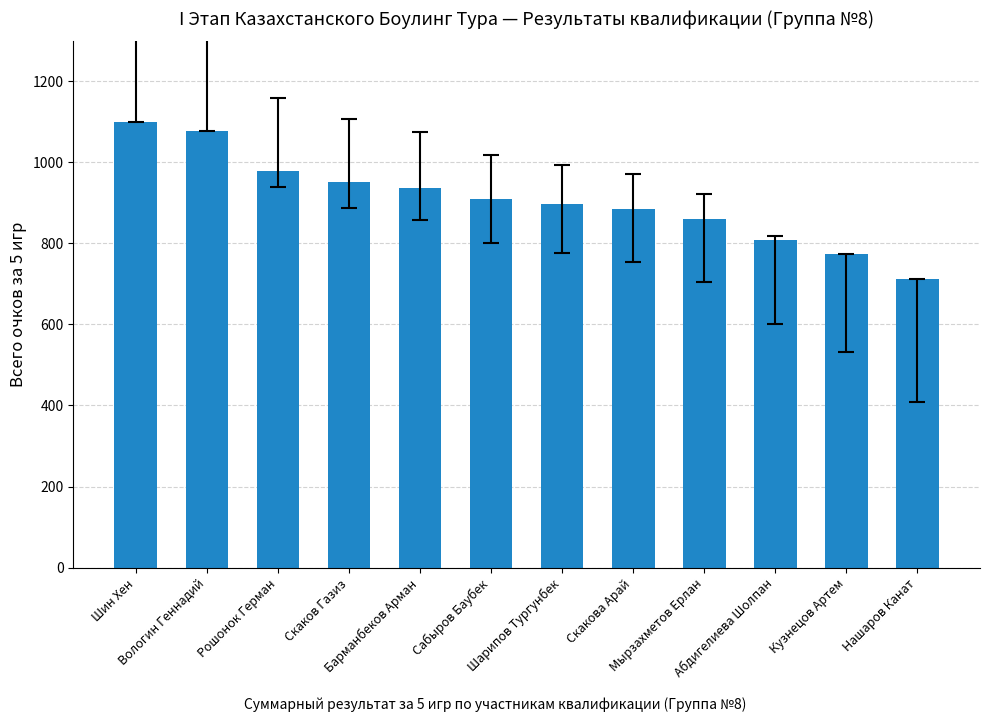

The chart shows a value of 1247 at Нашаров Канат. True or false?

False